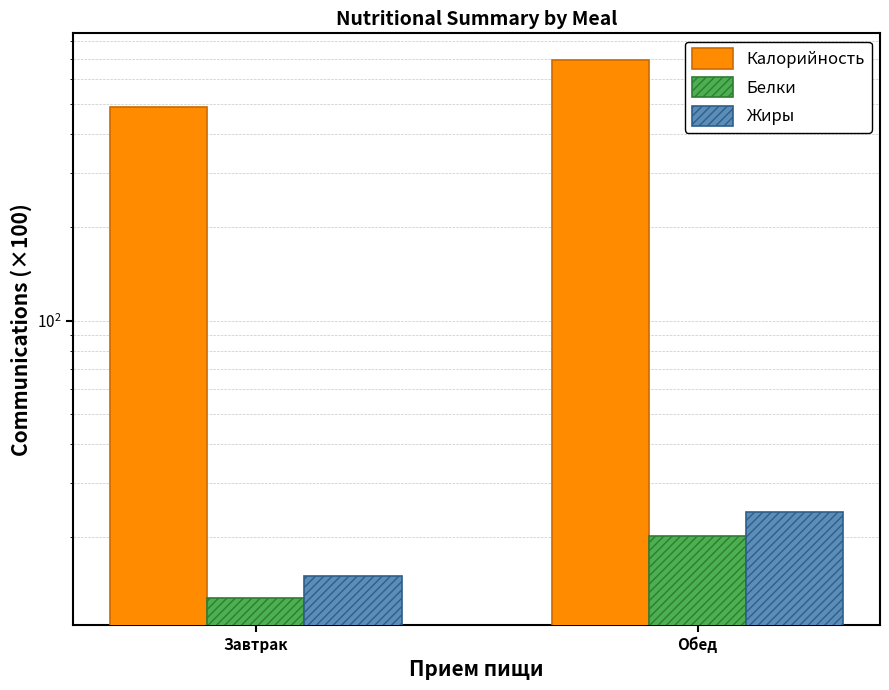

Where is Жиры nearest to the value 19?

Завтрак